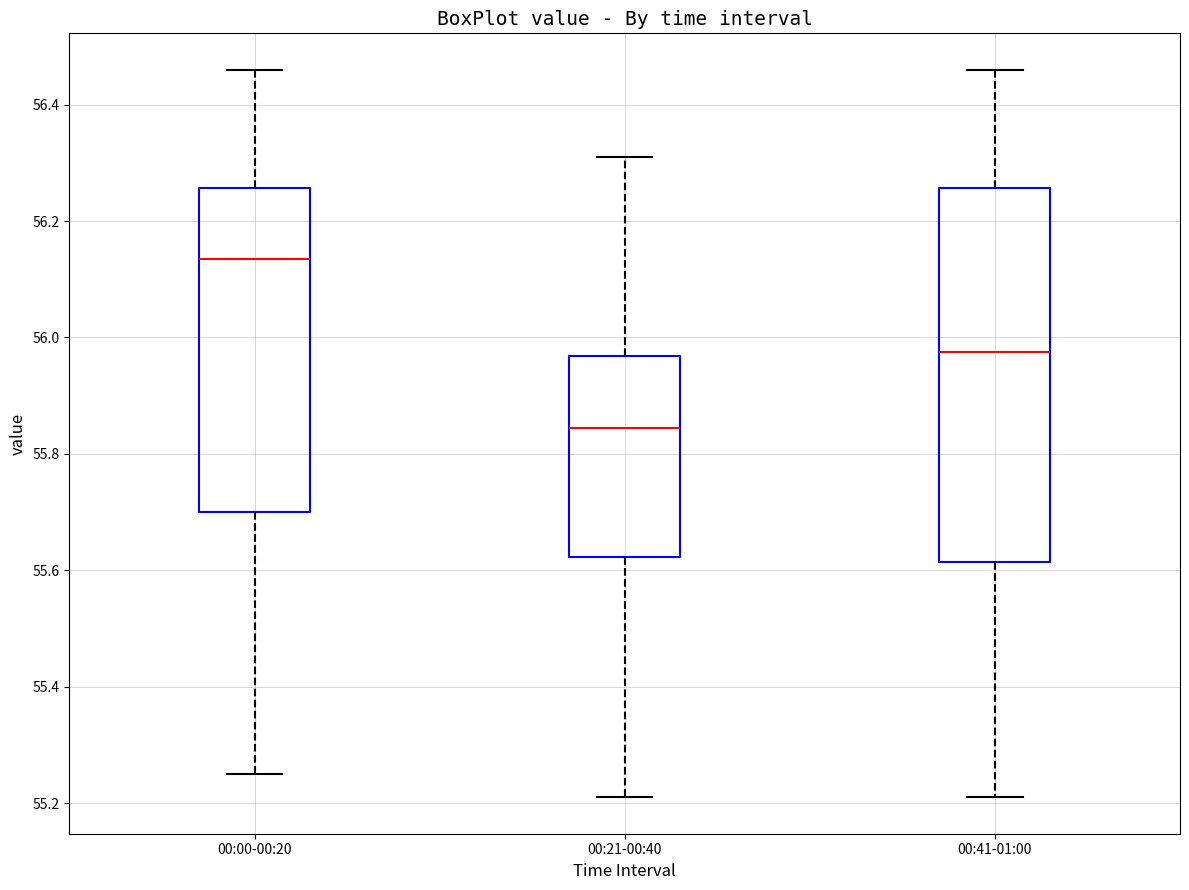

Which box has the lowest median line?

00:21-00:40